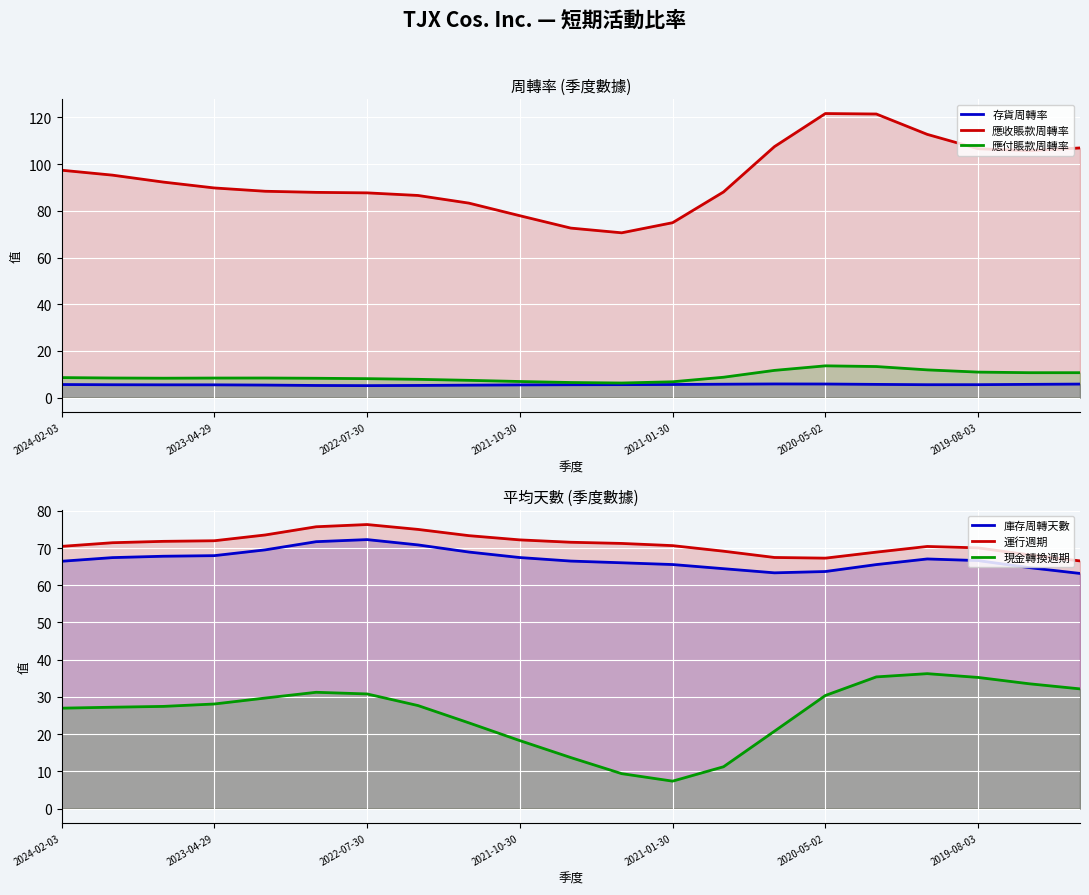

At which label is 存貨周轉率 closest to 5?

2022-07-30